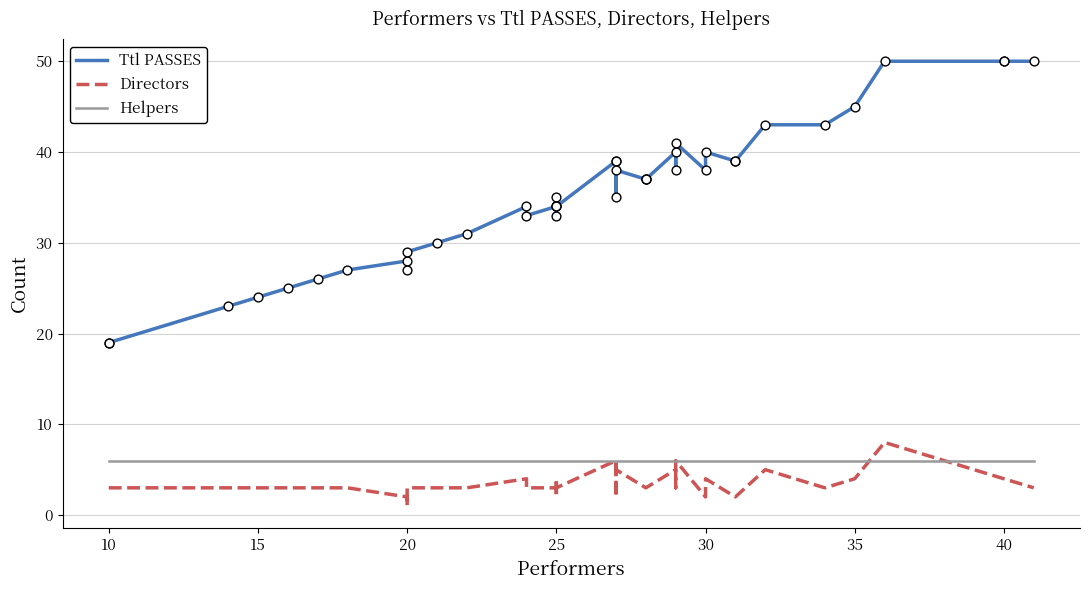

Is the value of Ttl PASSES at 20 greater than the value of Helpers at 12?

Yes